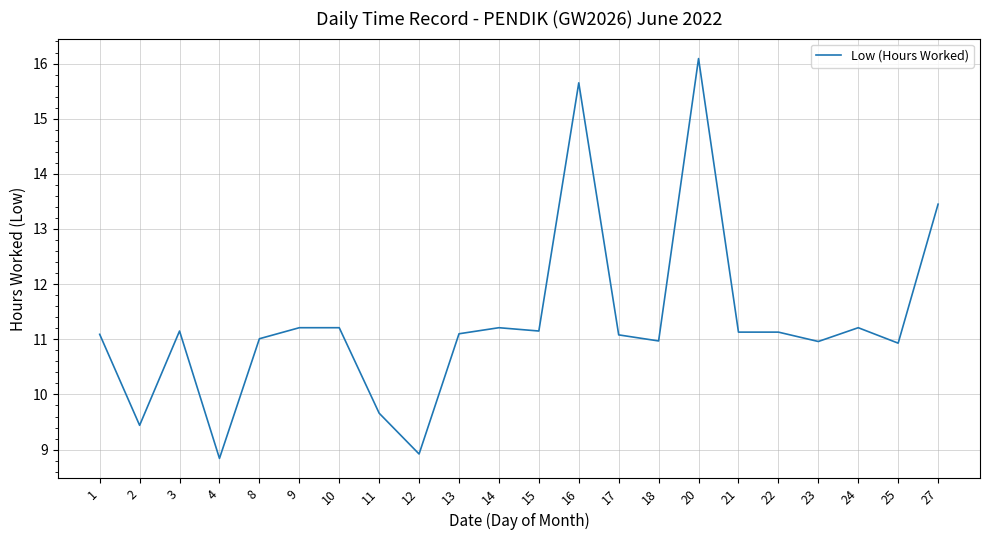

What is the difference between the second highest and second lowest values?

6.7